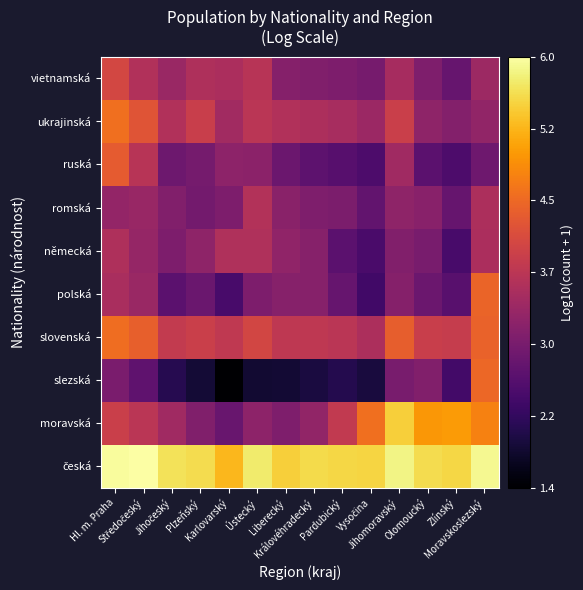

How many categories are shown in the chart?

14